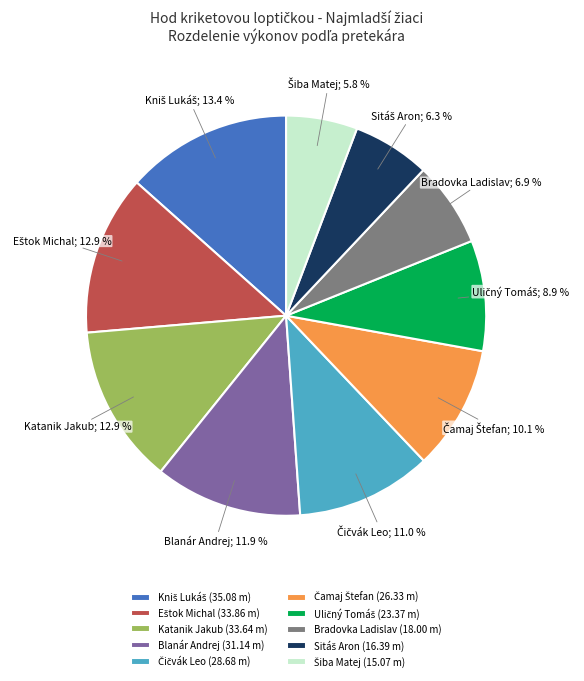

Does any single category account for the majority?

No